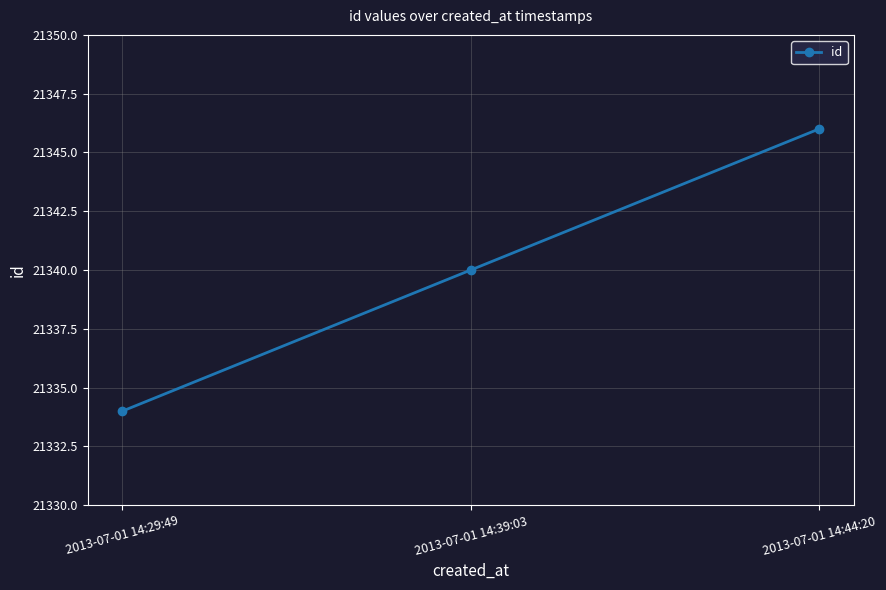

What is the greatest value displayed?

21346